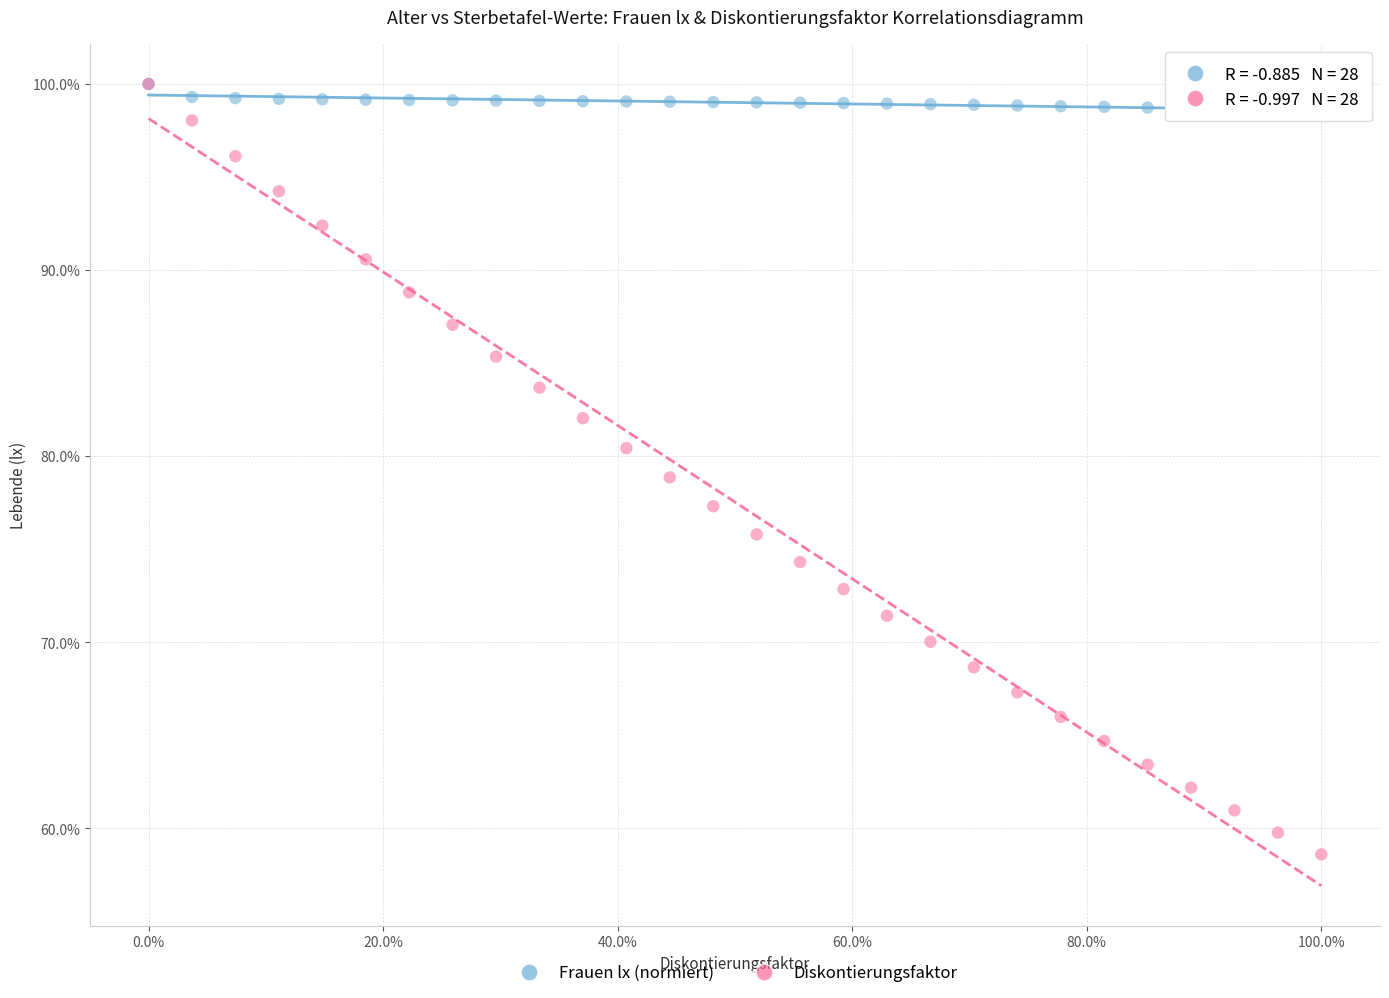

What are all the series names shown in the legend?

Frauen lx (normiert), Diskontierungsfaktor